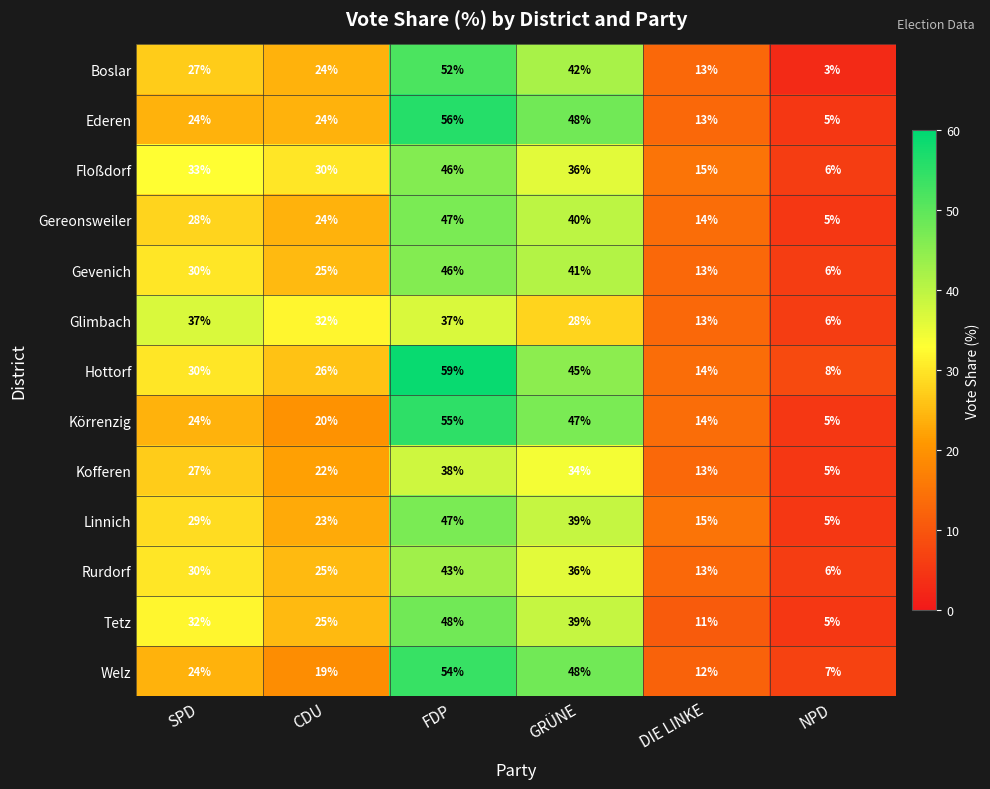

True or false: Gereonsweiler has a value of 16 at SPD.

False